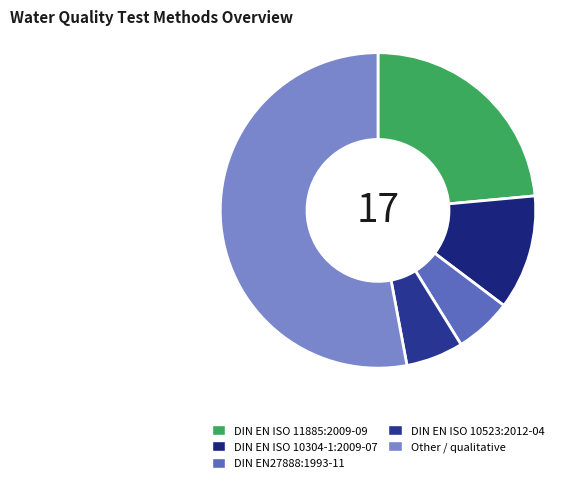

Does any single category account for the majority?

Yes